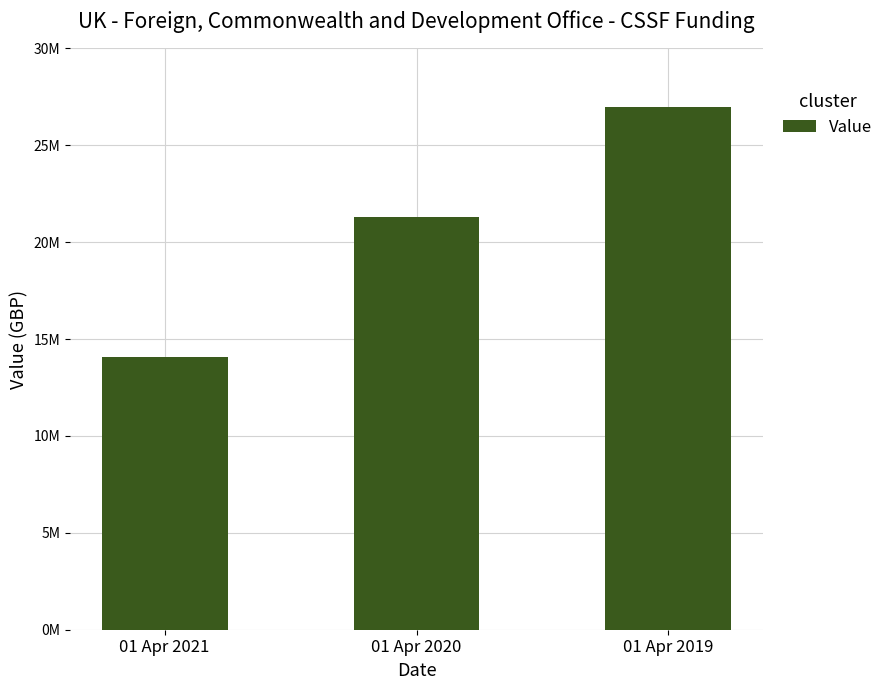

Are the bars horizontal?

No